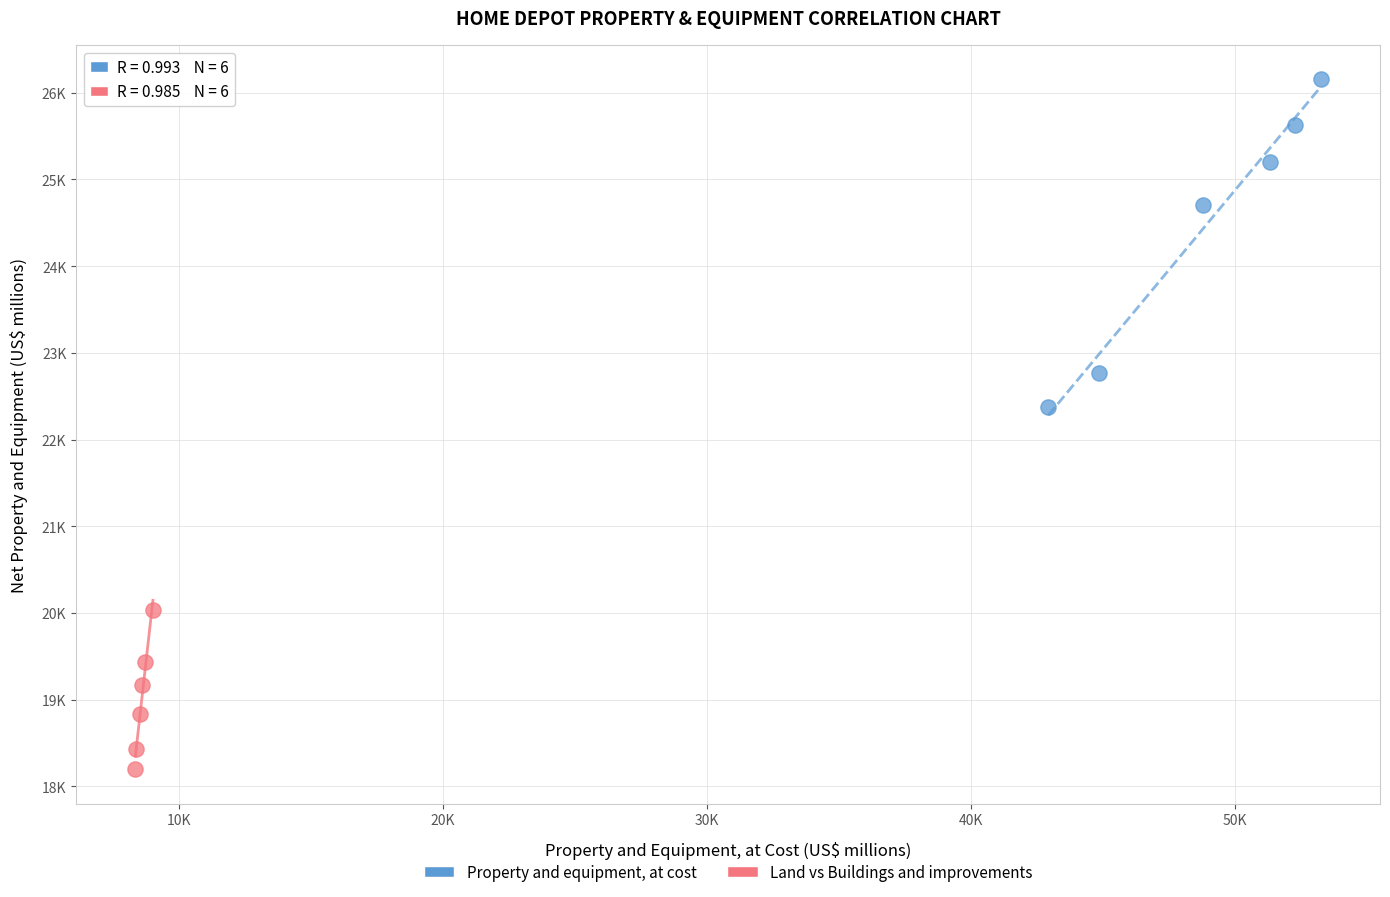

Which series reaches the minimum Y coordinate?

Land vs Buildings and improvements